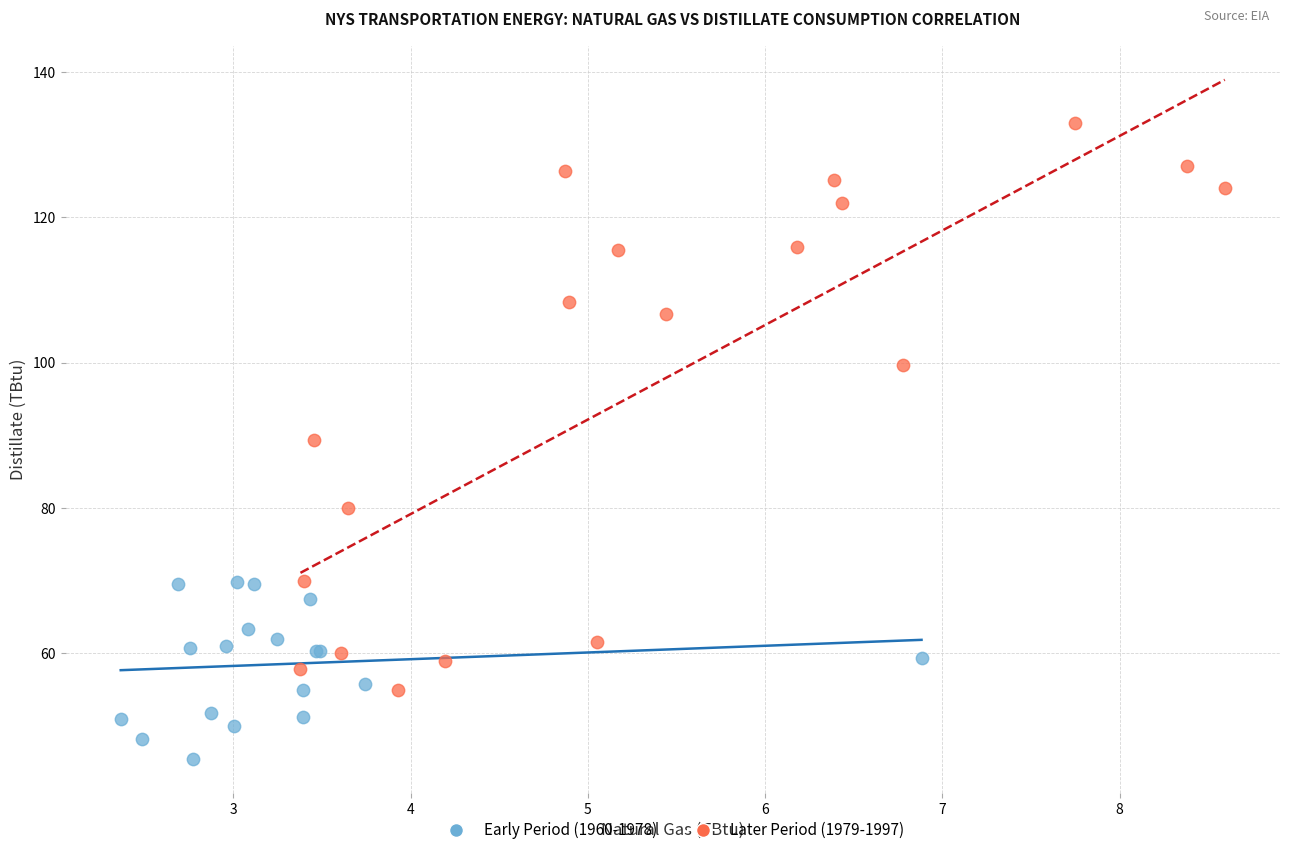

Which series reaches the minimum Y coordinate?

Early Period (1960-1978)